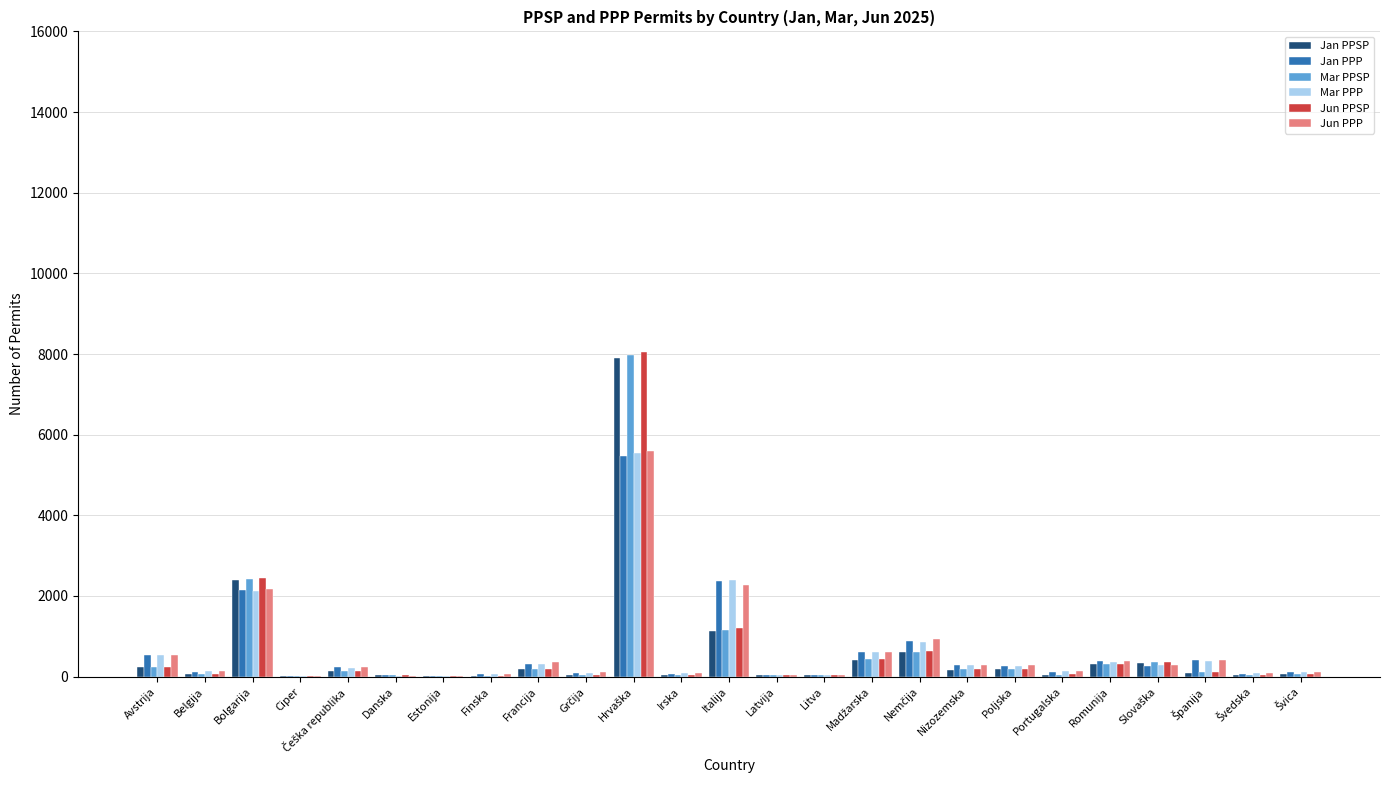

What is the total value across all series at Bolgarija?

13725